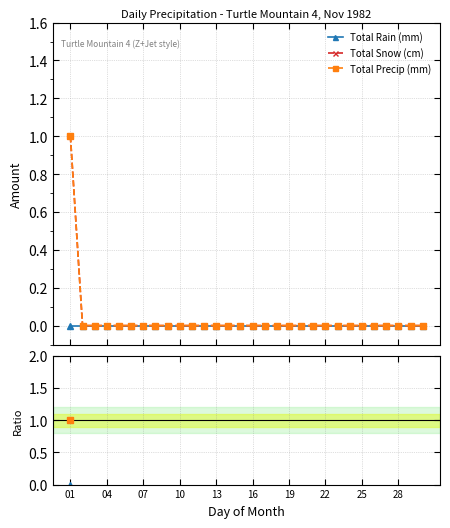

Is this an area chart (filled region under the line)?

No